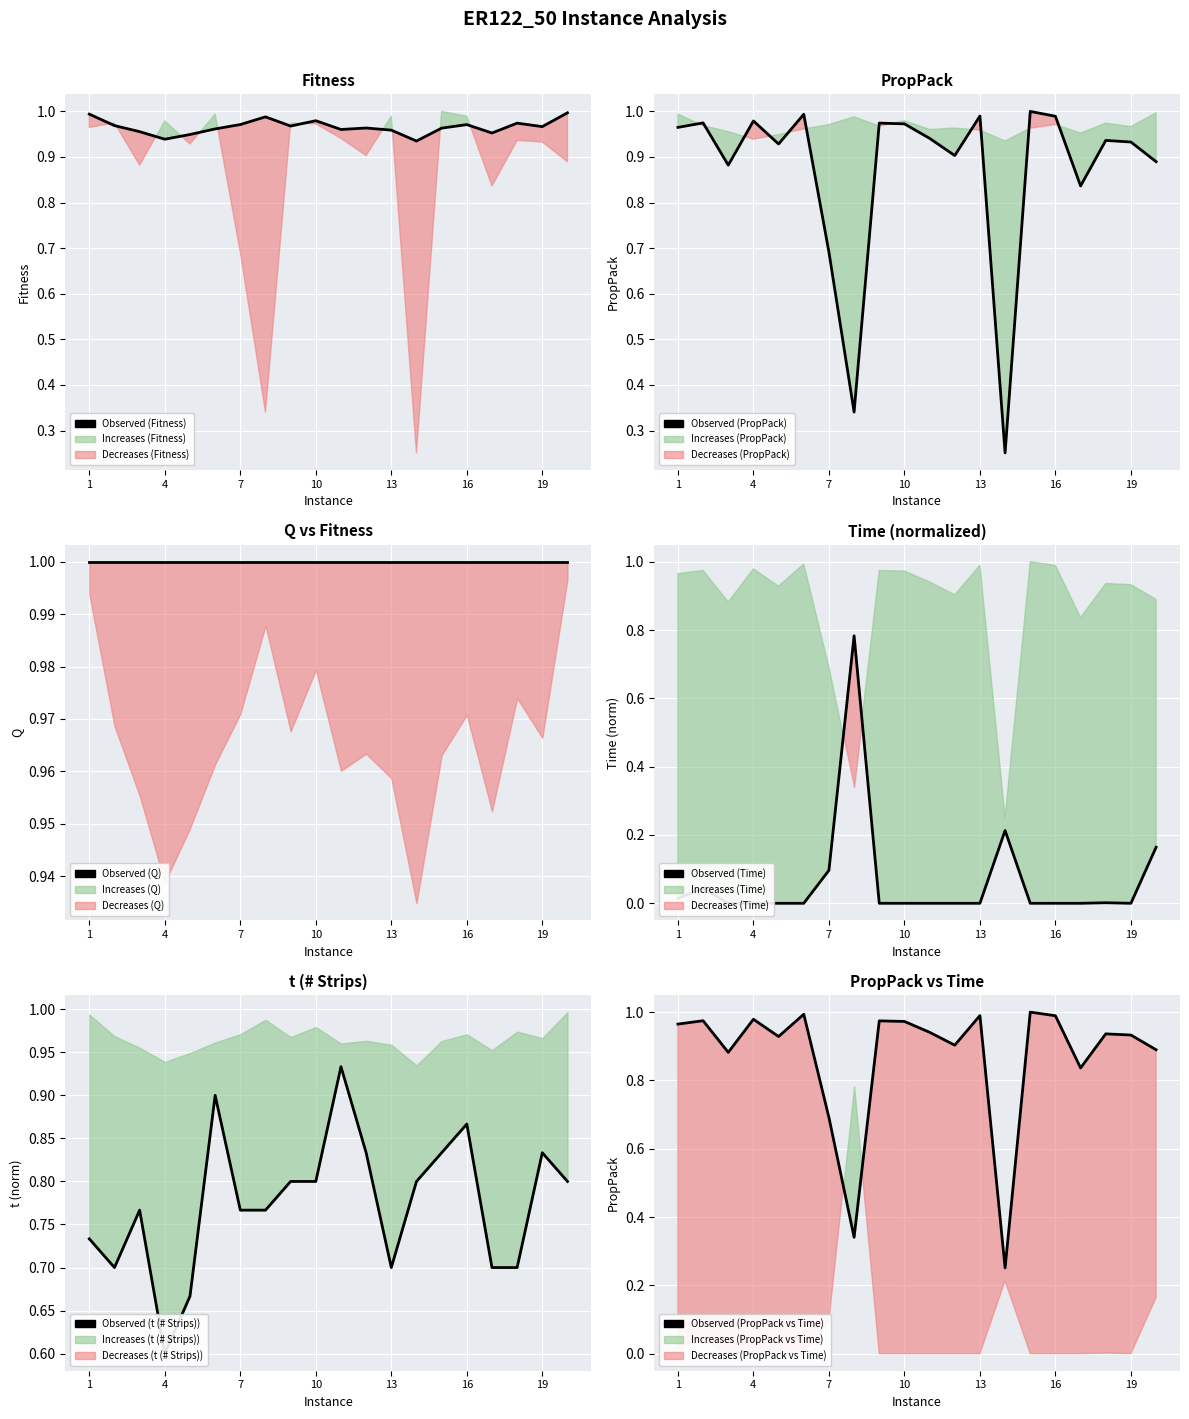

True or false: Observed (PropPack vs Time) has more than 2 points higher than both neighbors.

True